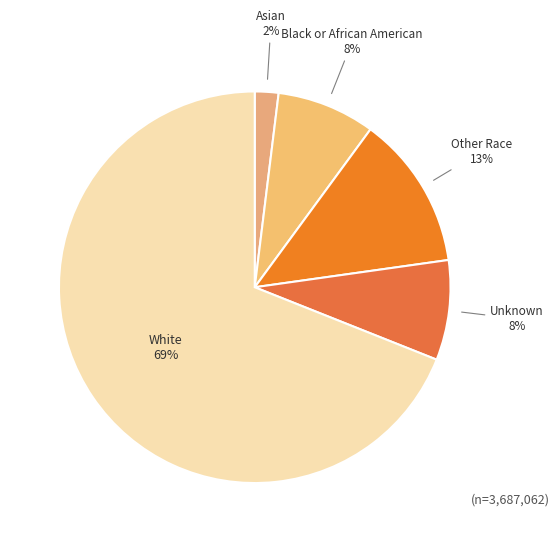

Does White account for over 50% of the chart?

Yes